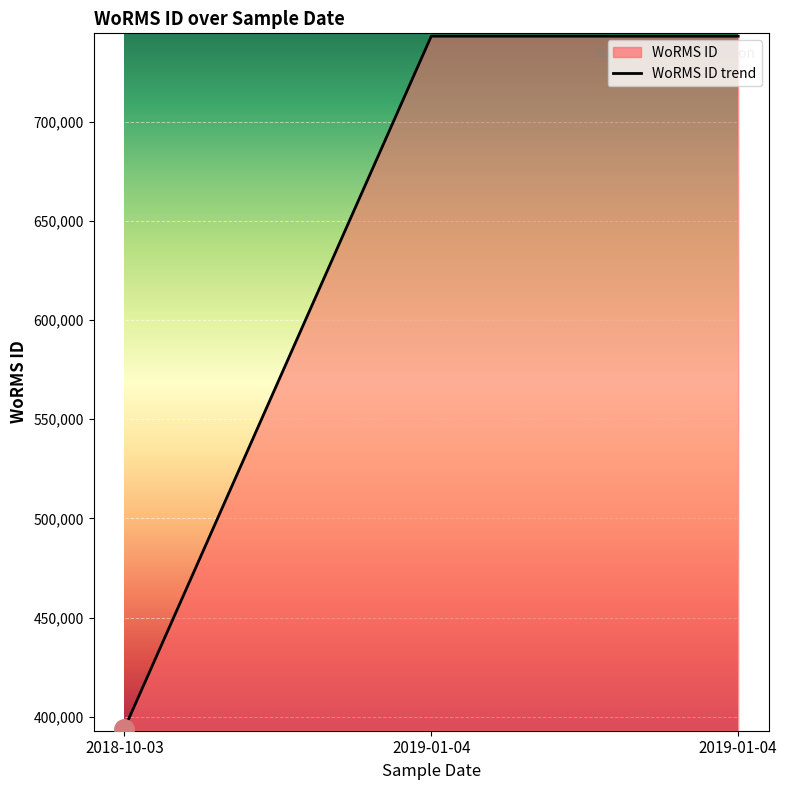

How many lines are shown in the chart?

1